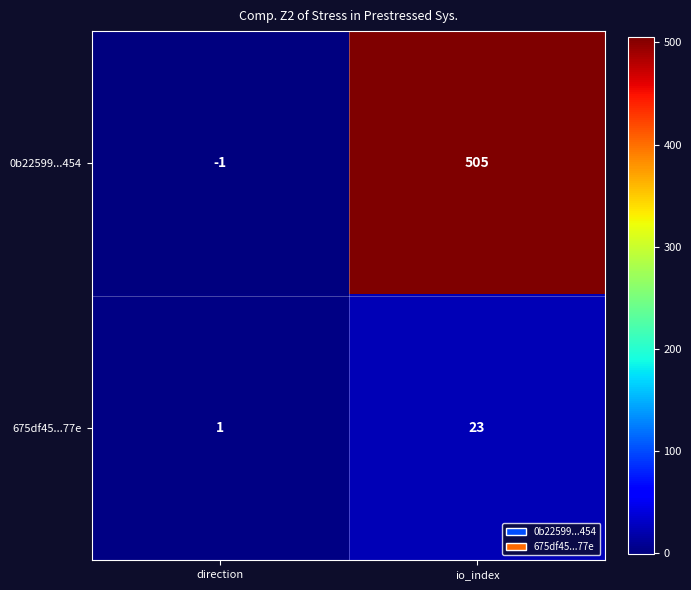

Rank the series by their maximum value, from highest to lowest.

0b22599...454, 675df45...77e